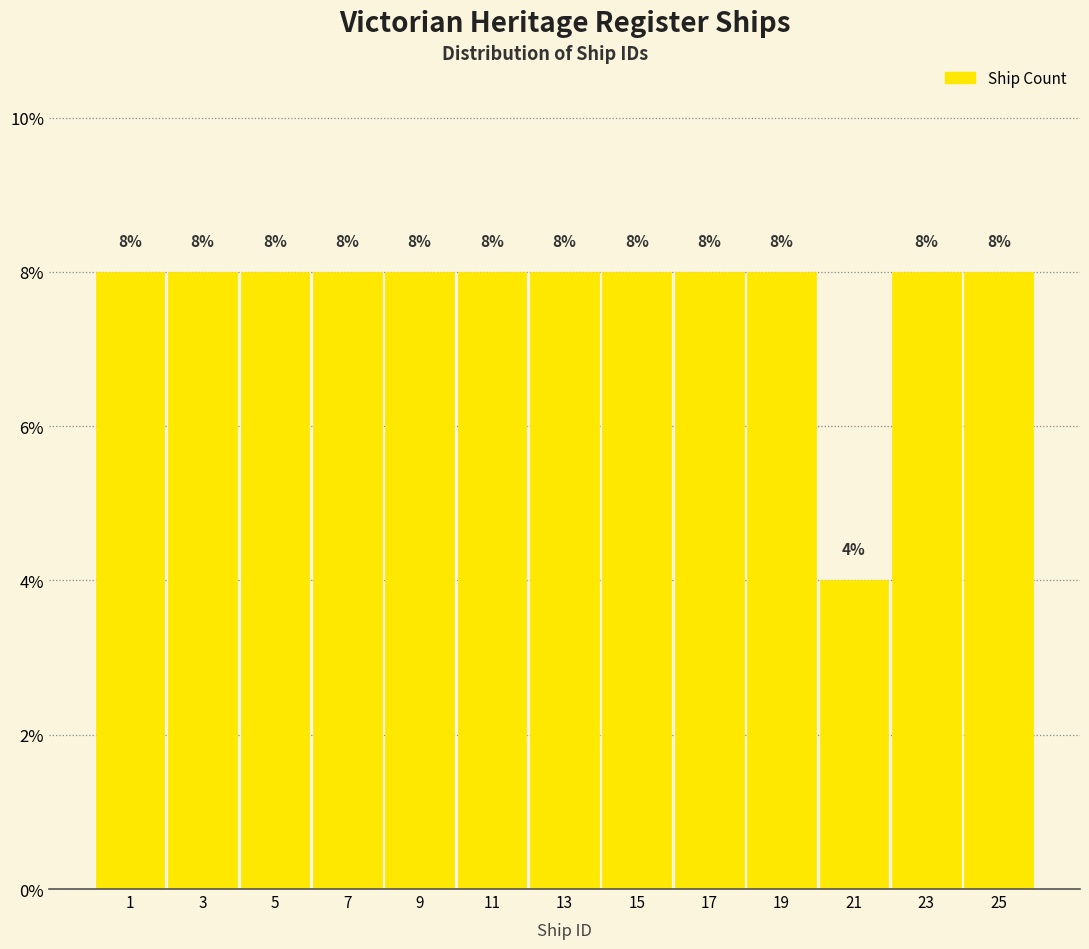

Reading right to left, transcribe all the data shown in this chart.

25=8	23=8	21=4	19=8	17=8	15=8	13=8	11=8	9=8	7=8	5=8	3=8	1=8